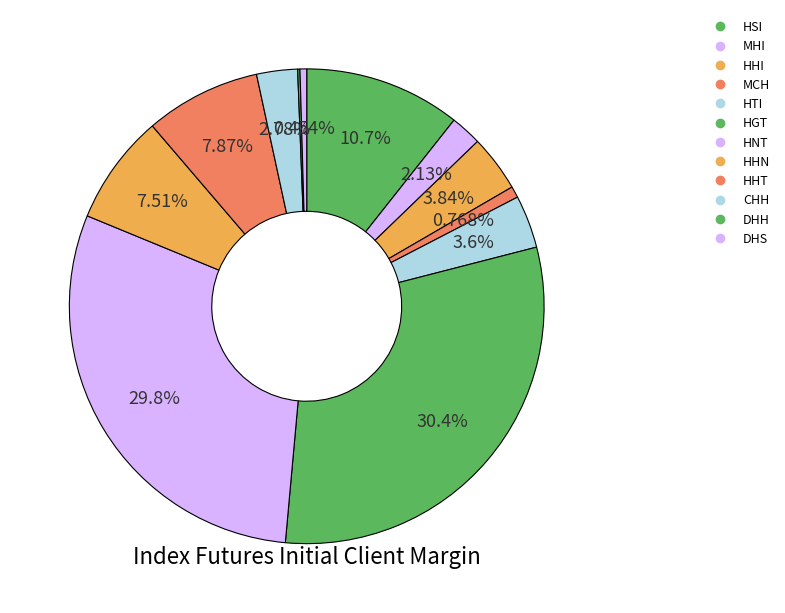

To the nearest percent, what portion does CHH represent?

3%